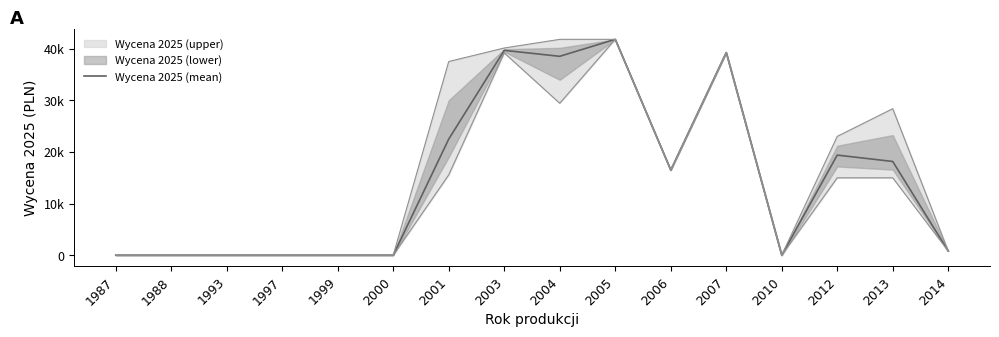

What is the difference between the second highest and minimum values?

39710.6